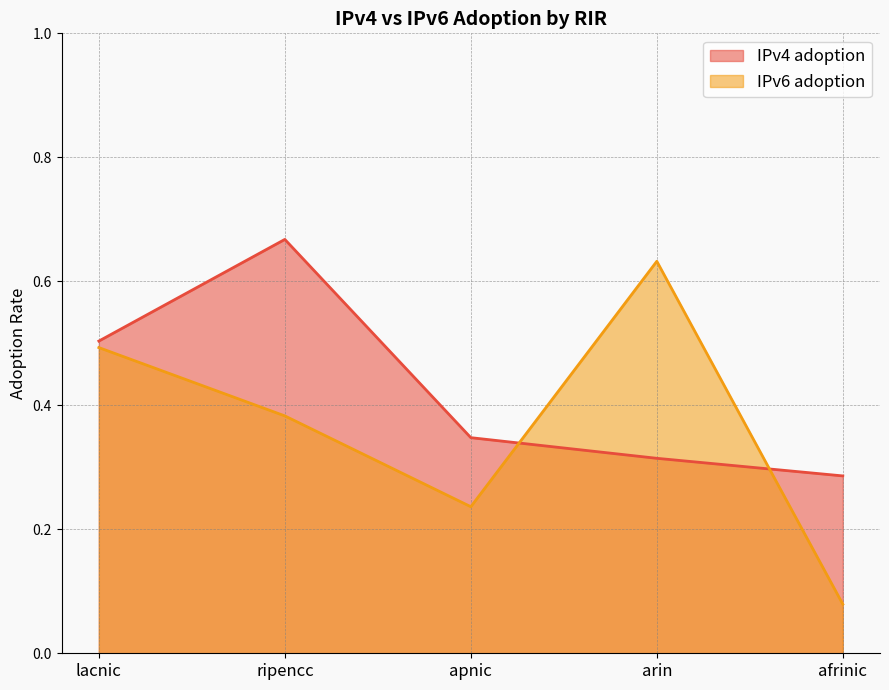

At which category is the sum across all series the highest?

ripencc